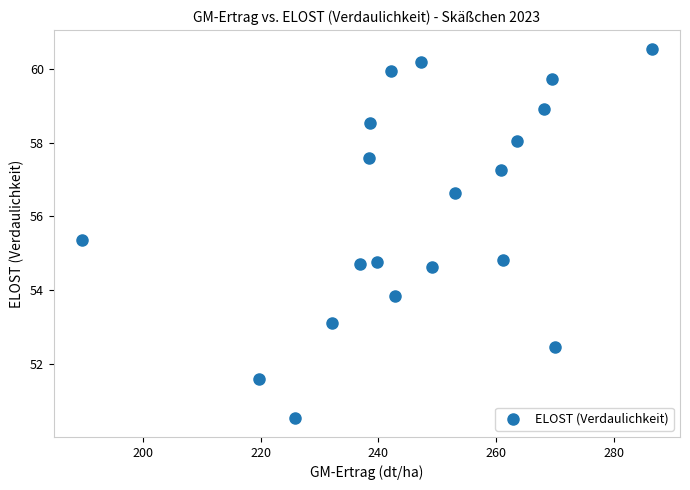

What is the range of Y values (max minus min)?

10.0